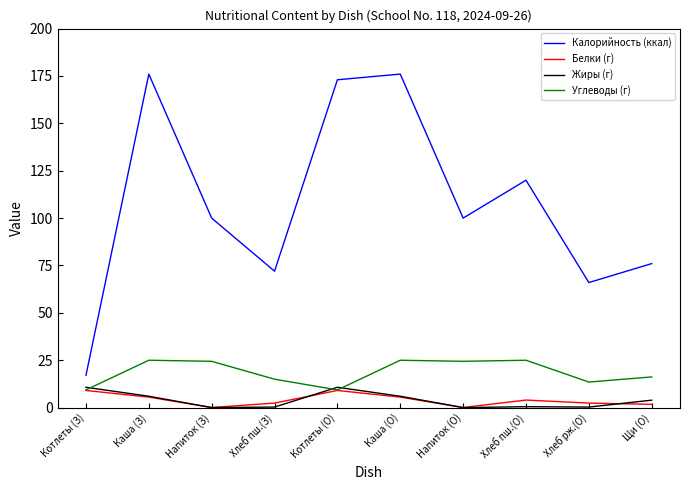

Which series has the widest spread of values?

Калорийность (ккал)